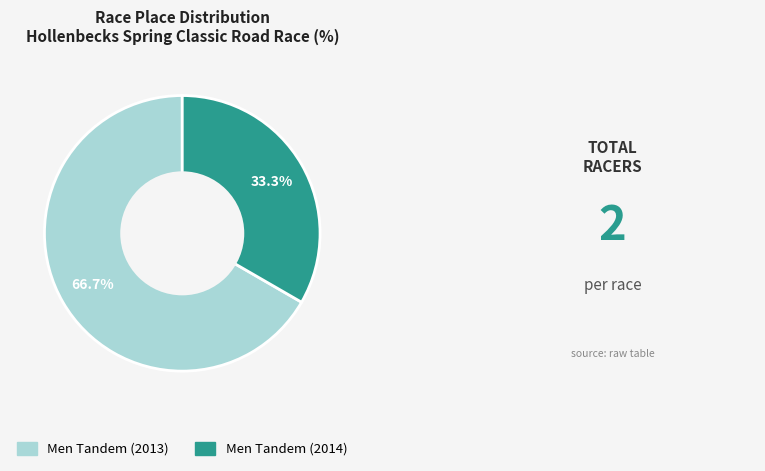

To the nearest percent, what is the average slice percentage?

50%